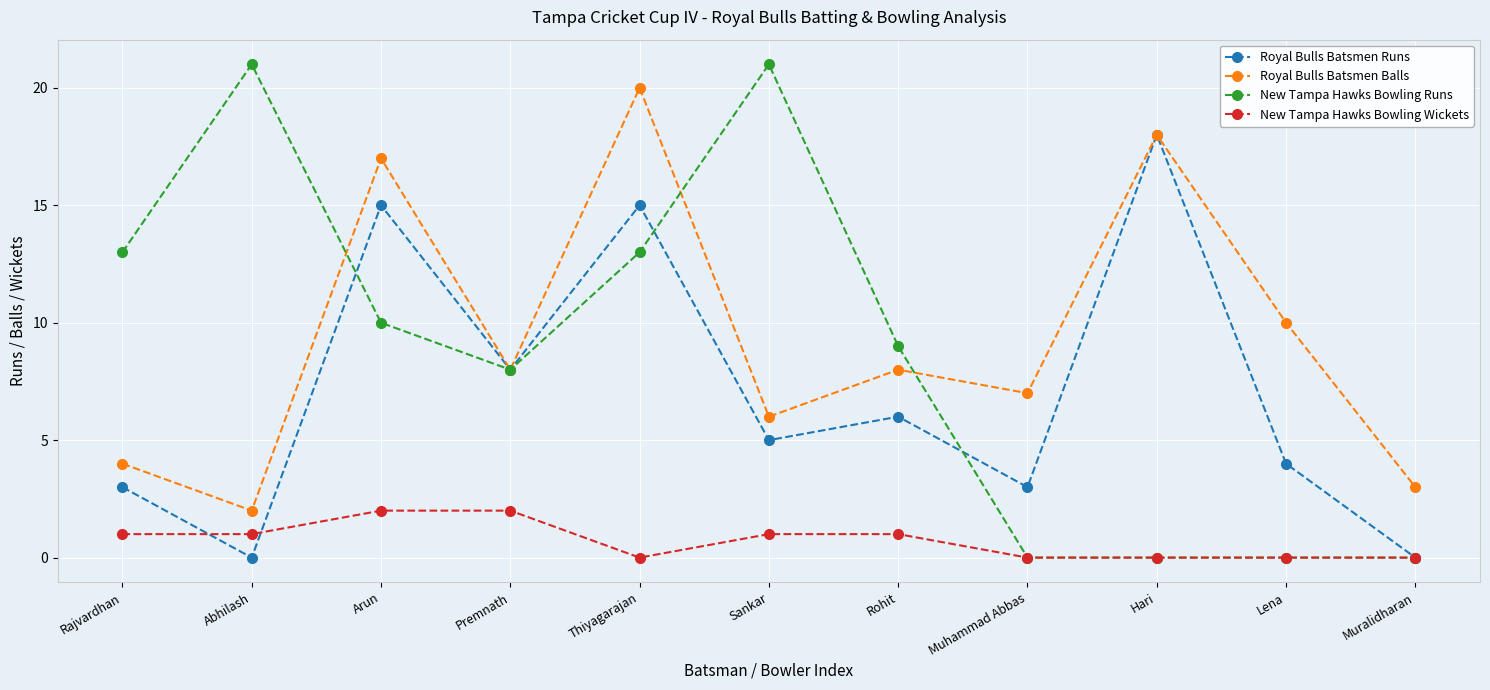

True or false: Royal Bulls Batsmen Runs has a value of 8 at Muralidharan.

False